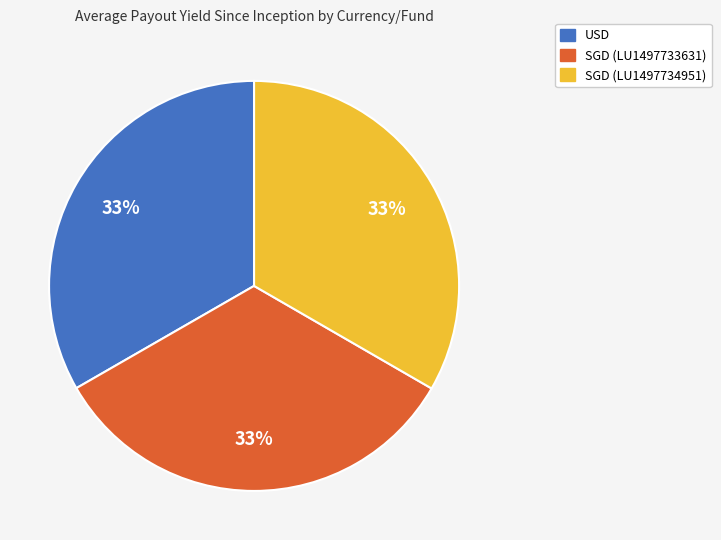

Is it true that SGD (LU1497734951) is 26% of the pie?

False